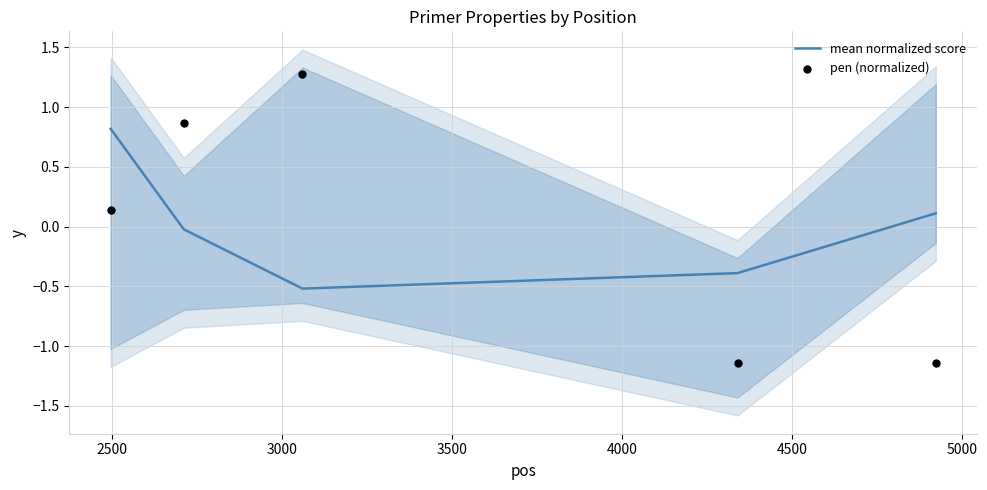

Which series has the largest total across all categories?

pen (normalized)